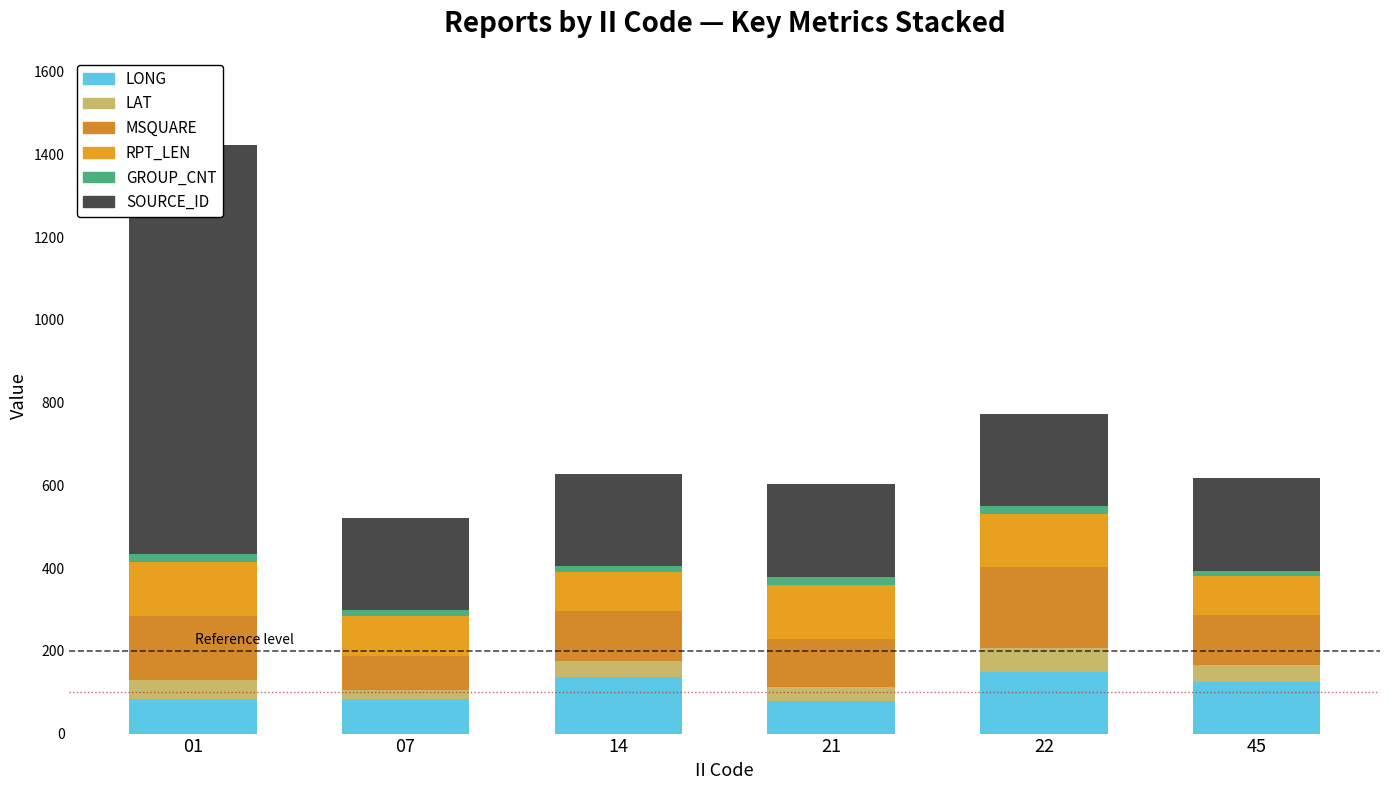

What is the sum of the LONG values at 21 and 01?

164.1